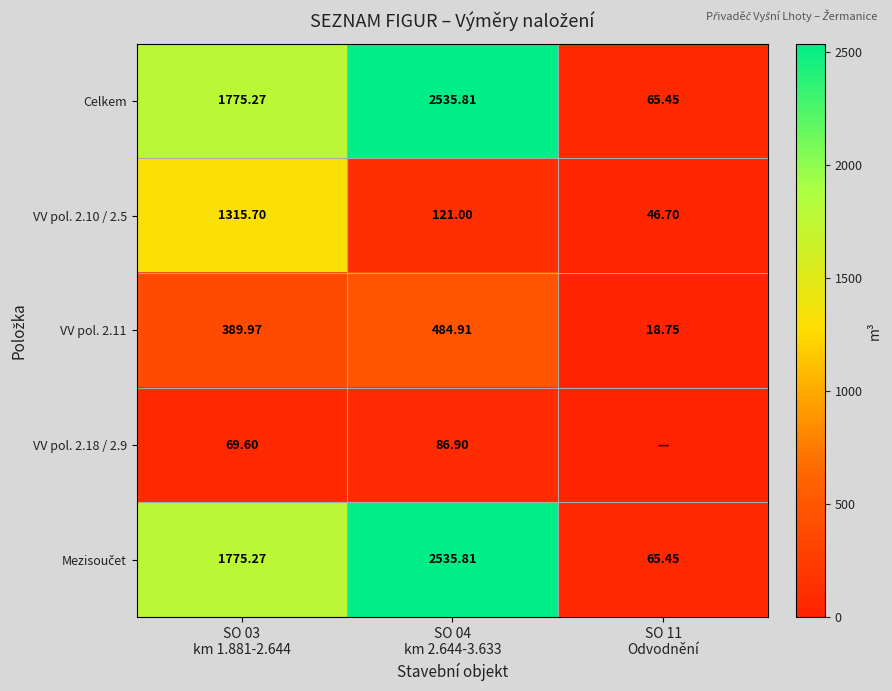

What is the total value across all series at SO 03
km 1.881-2.644?

5325.8